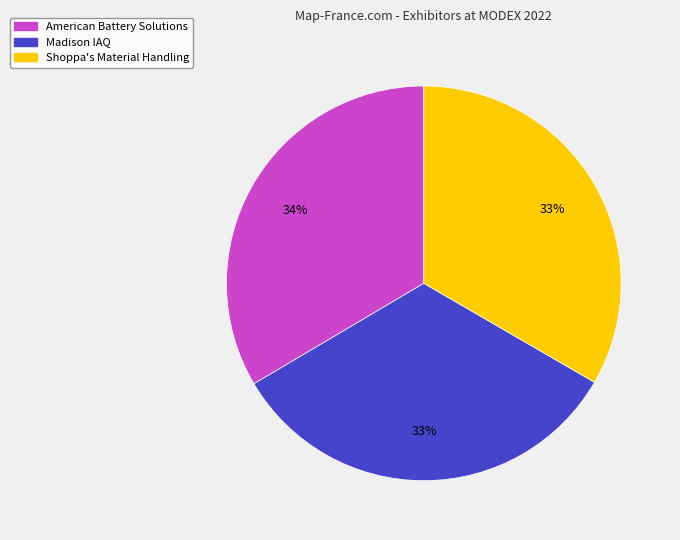

Do American Battery Solutions and Shoppa's Material Handling together represent more than half of the pie?

Yes